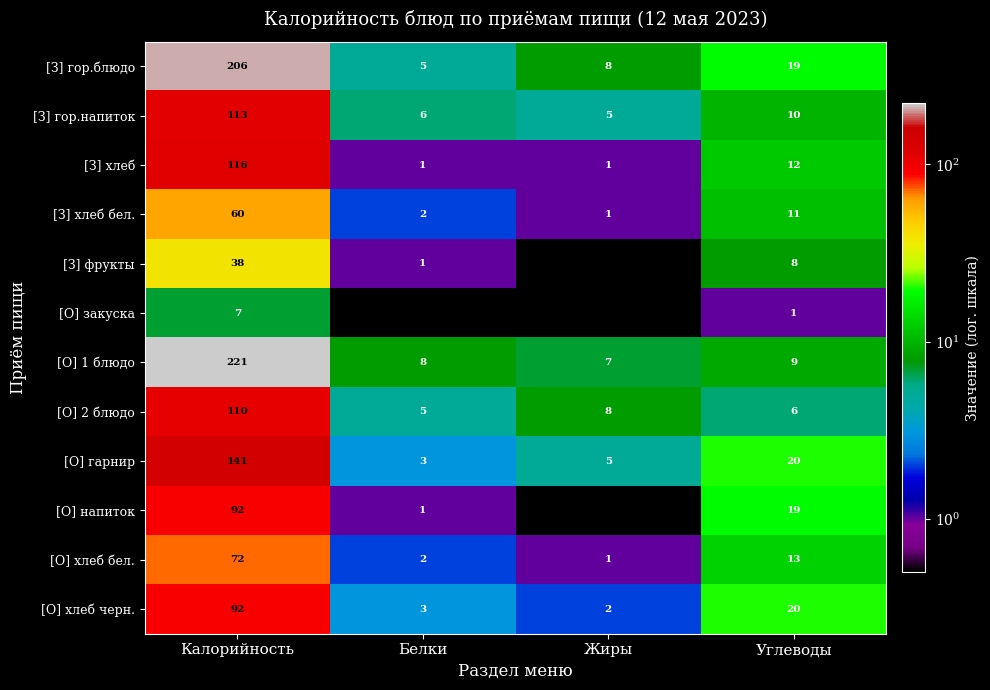

At which label does [З] фрукты reach its peak?

Калорийность